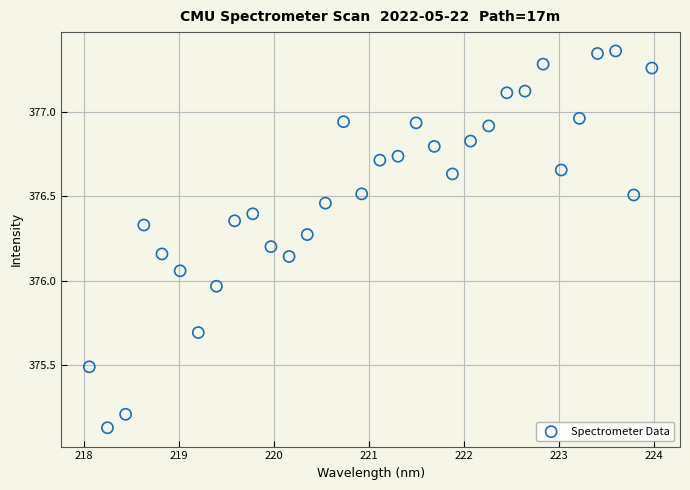

What is the range of Y values (max minus min)?

2.2